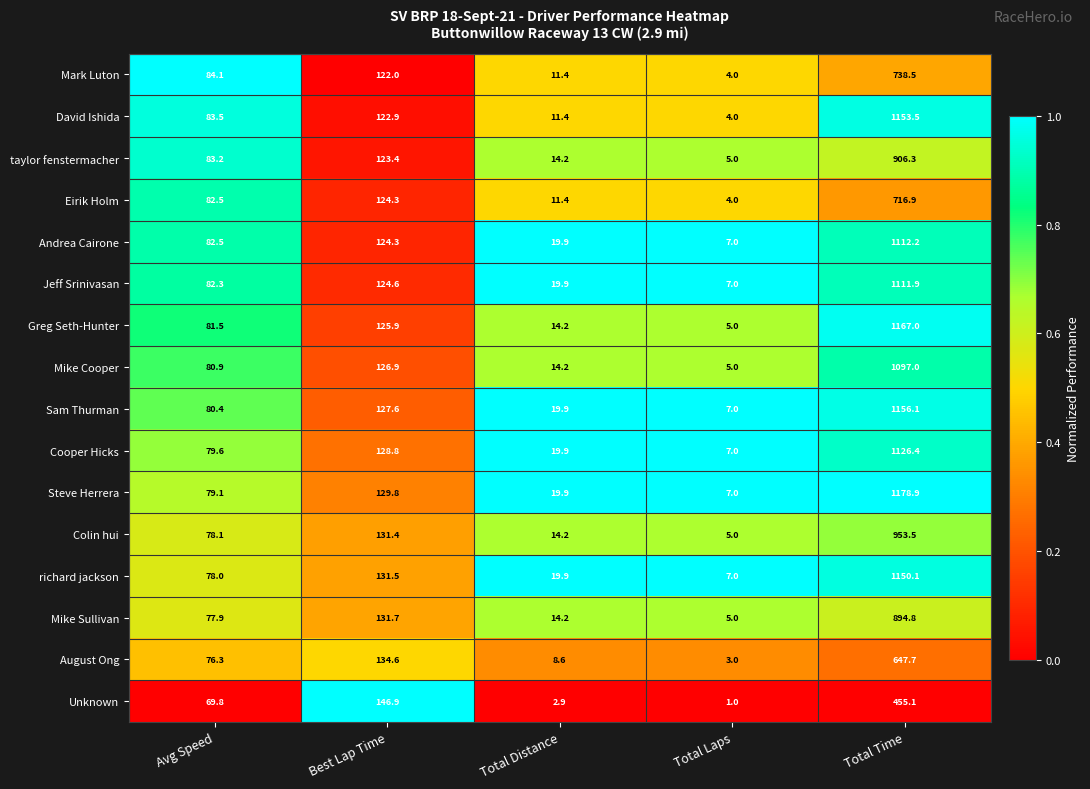

Is the value of Mike Sullivan at Best Lap Time greater than the value of Jeff Srinivasan at Total Laps?

Yes